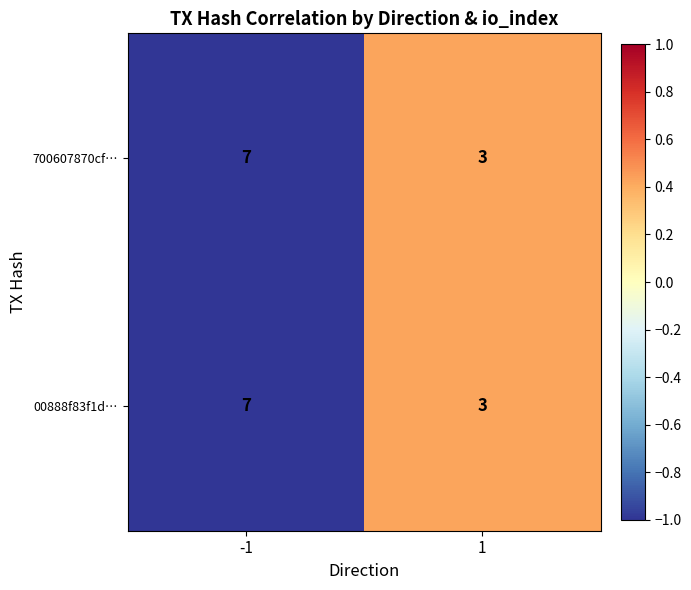

The 00888f83f1d… series shows 1 at 1. True or false?

False